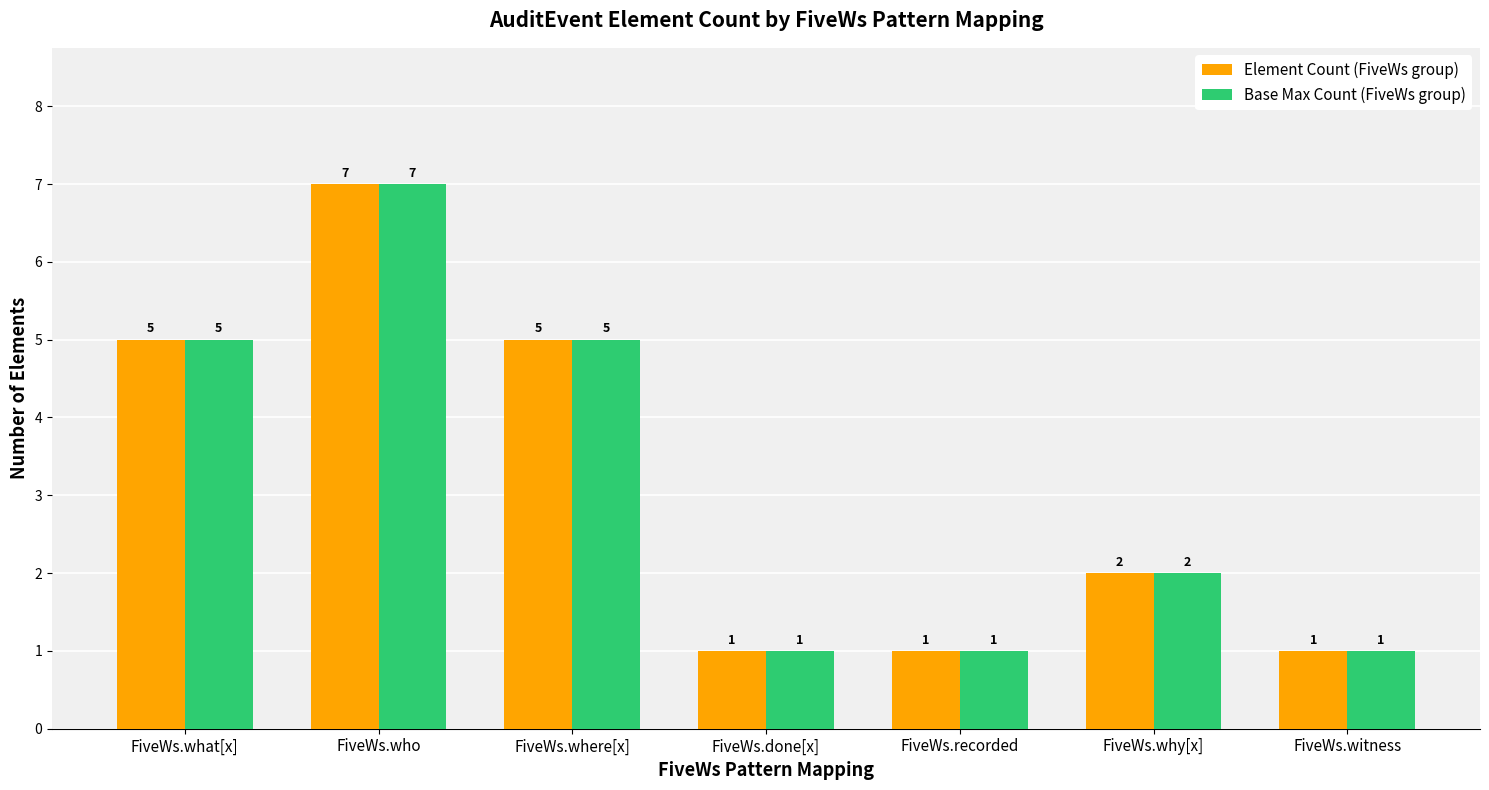

What is the label of the 1st bar from the left?

FiveWs.what[x]